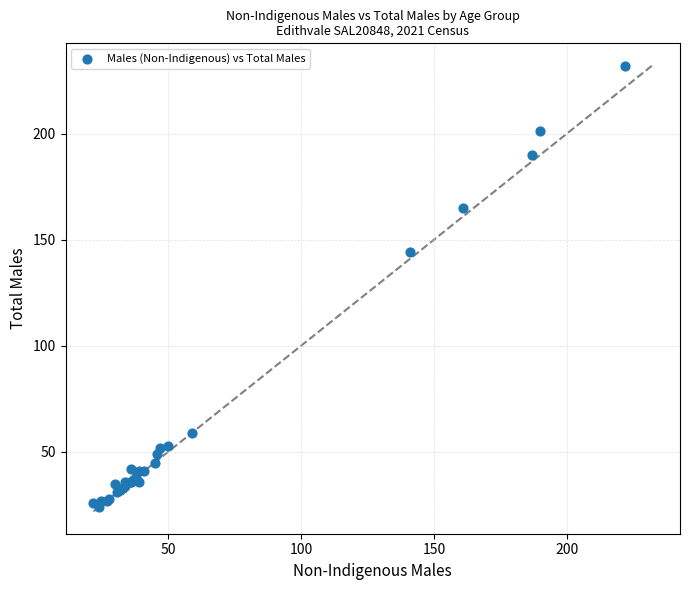

What Y value in the scatter plot is closest to 128?

144